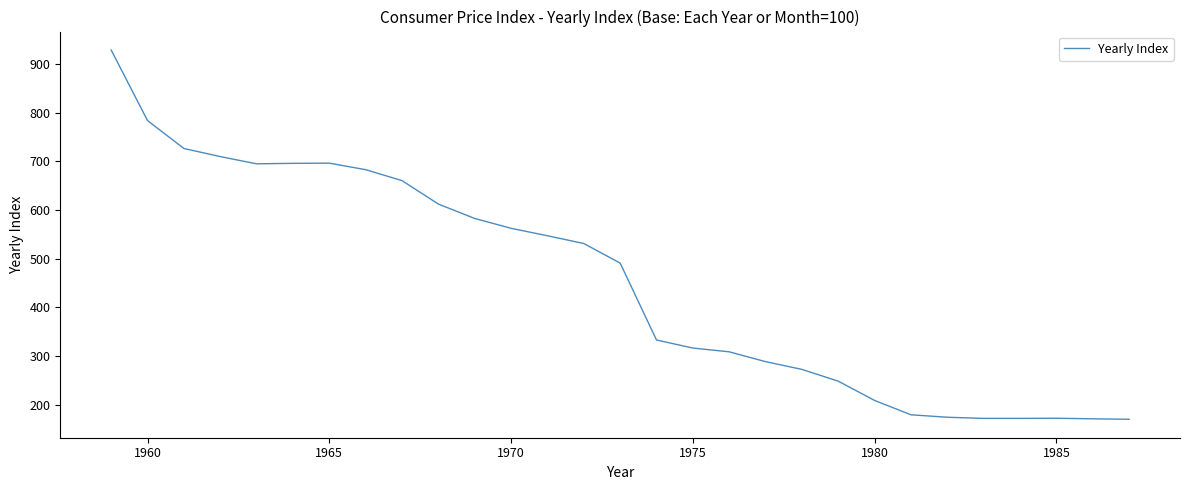

The value at 1965 is 696.1. True or false?

True